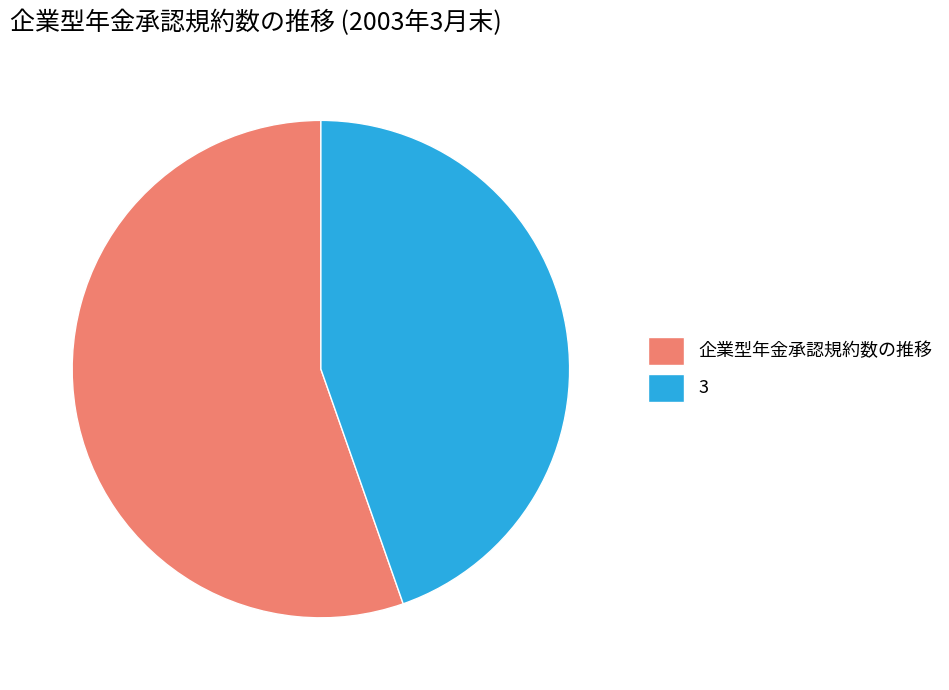

Which category has the biggest portion of the pie?

企業型年金承認規約数の推移